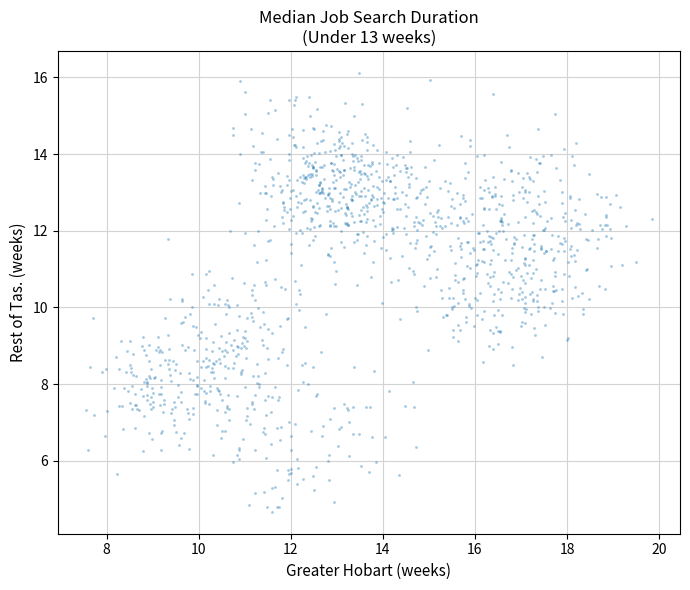

What is the range of Y values (max minus min)?

11.4